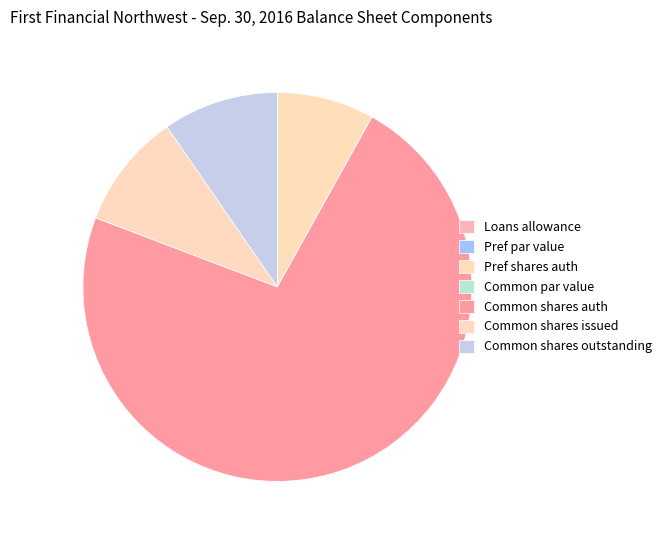

Does any single category account for the majority?

Yes